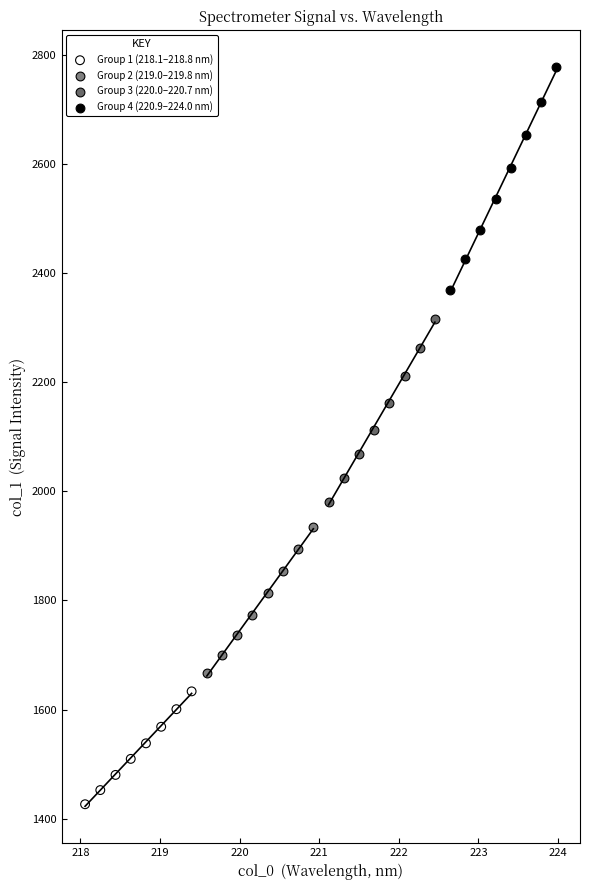

Which series reaches the maximum Y coordinate?

Group 4 (220.9–224.0 nm)